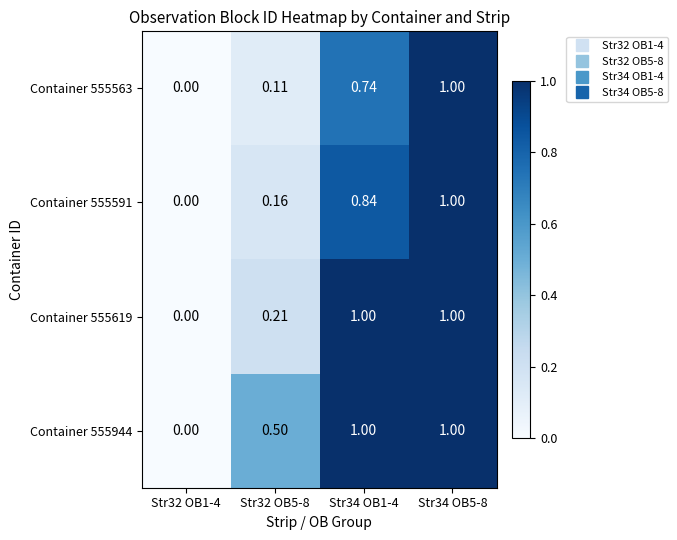

Is the value of Container 555619 at Str32 OB5-8 greater than the value of Container 555563 at Str32 OB5-8?

Yes